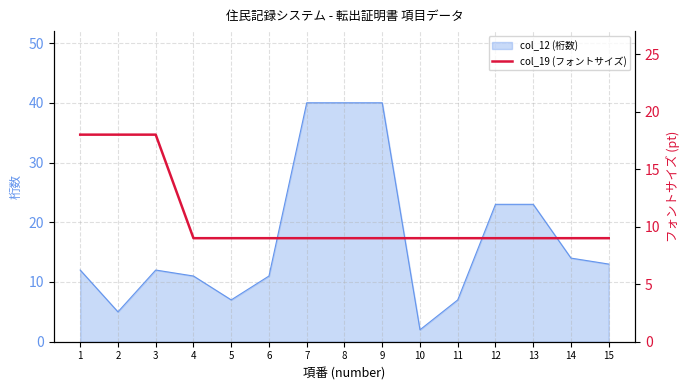

True or false: col_12 (桁数) has a value of 23 at 12.

True